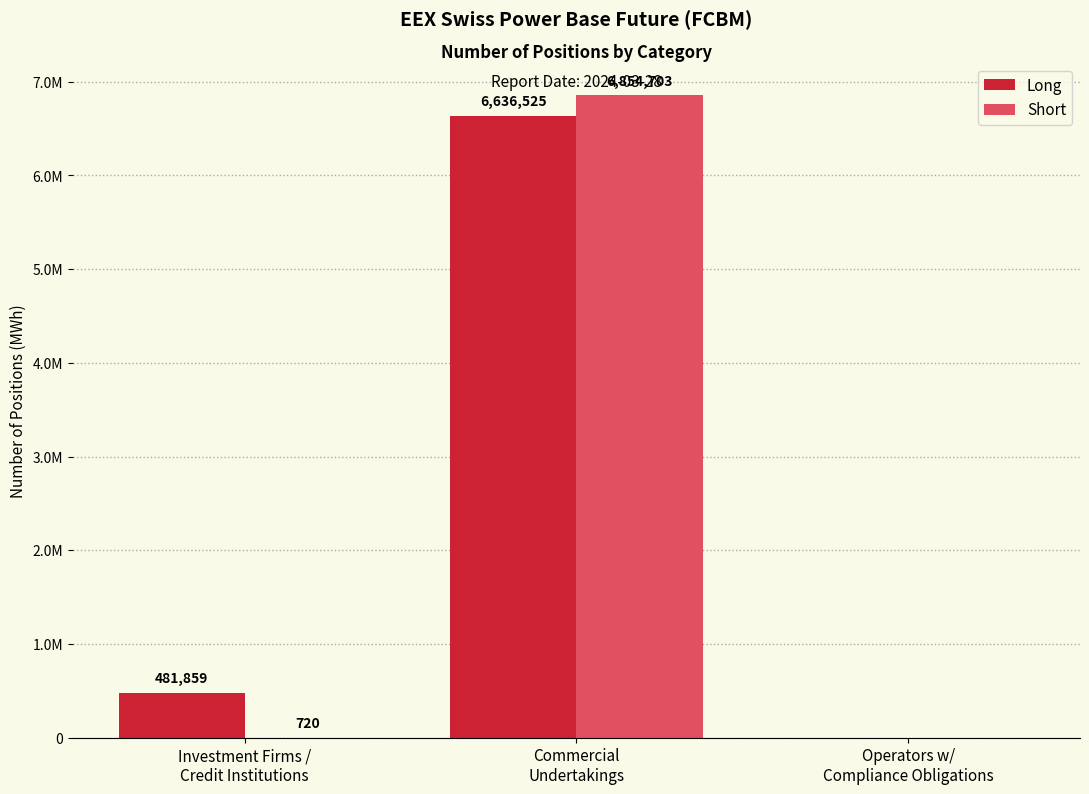

Which series has the largest total across all categories?

Long